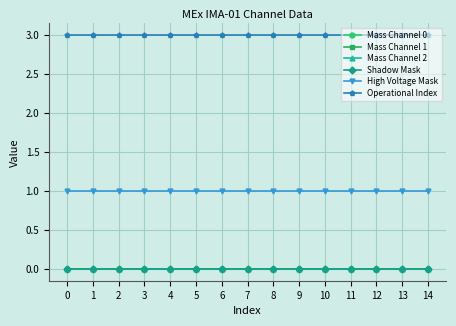

Which series has the largest range (max minus min)?

Mass Channel 0